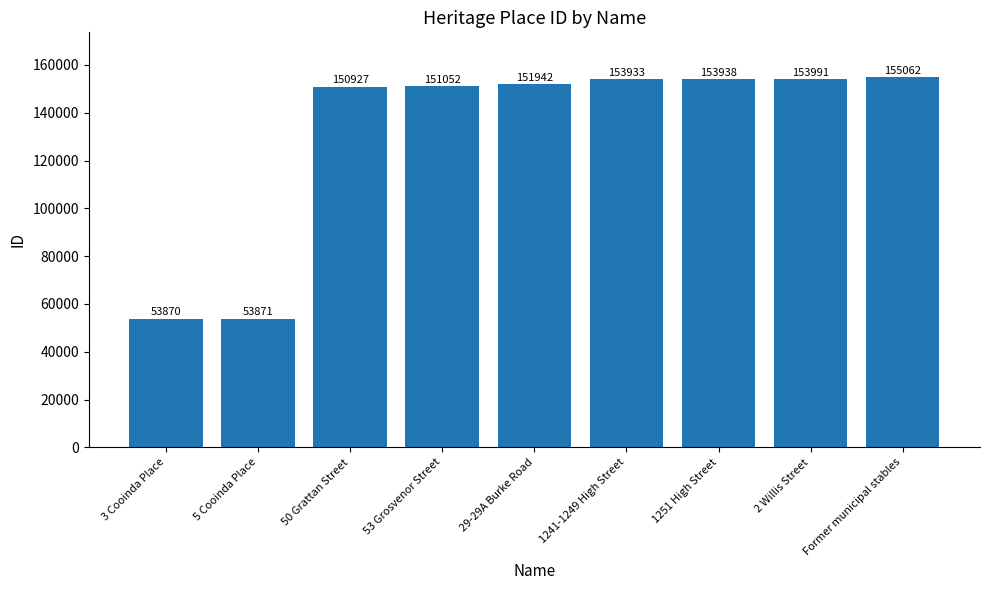

Rank the categories by value from lowest to highest.

3 Cooinda Place, 5 Cooinda Place, 50 Grattan Street, 53 Grosvenor Street, 29-29A Burke Road, 1241-1249 High Street, 1251 High Street, 2 Willis Street, Former municipal stables